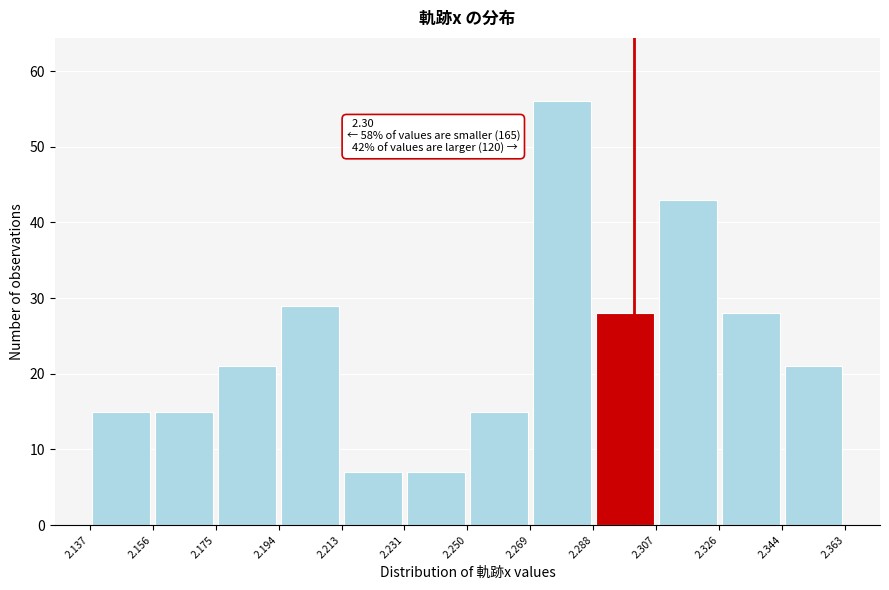

Over which range of the x-axis is the bar tallest?

2.269 to 2.288